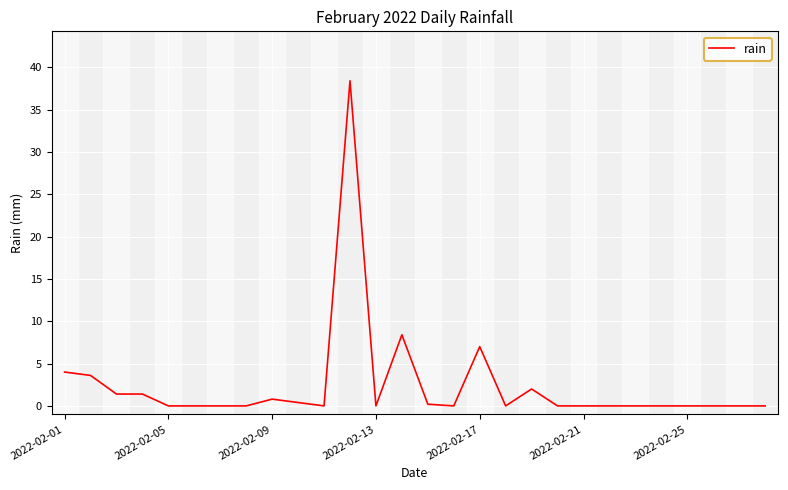

Reading left to right, what are all the values shown in this chart?

4.0	3.6	1.4	1.4	0.0	0.0	0.0	0.0	0.8	0.4	0.0	38.4	0.0	8.4	0.2	0.0	7.0	0.0	2.0	0.0	0.0	0.0	0.0	0.0	0.0	0.0	0.0	0.0